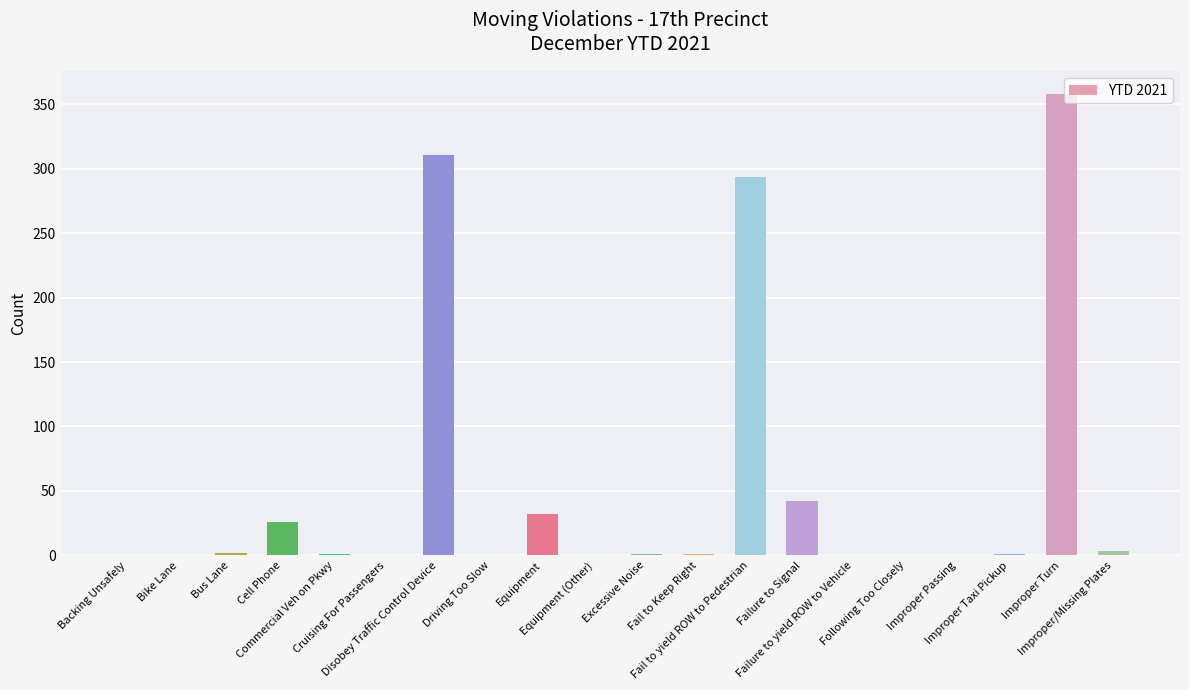

List the labels in order of value, smallest first.

Backing Unsafely, Bike Lane, Cruising For Passengers, Driving Too Slow, Equipment (Other), Failure to yield ROW to Vehicle, Following Too Closely, Improper Passing, Commercial Veh on Pkwy, Excessive Noise, Fail to Keep Right, Improper Taxi Pickup, Bus Lane, Improper/Missing Plates, Cell Phone, Equipment, Failure to Signal, Fail to yield ROW to Pedestrian, Disobey Traffic Control Device, Improper Turn